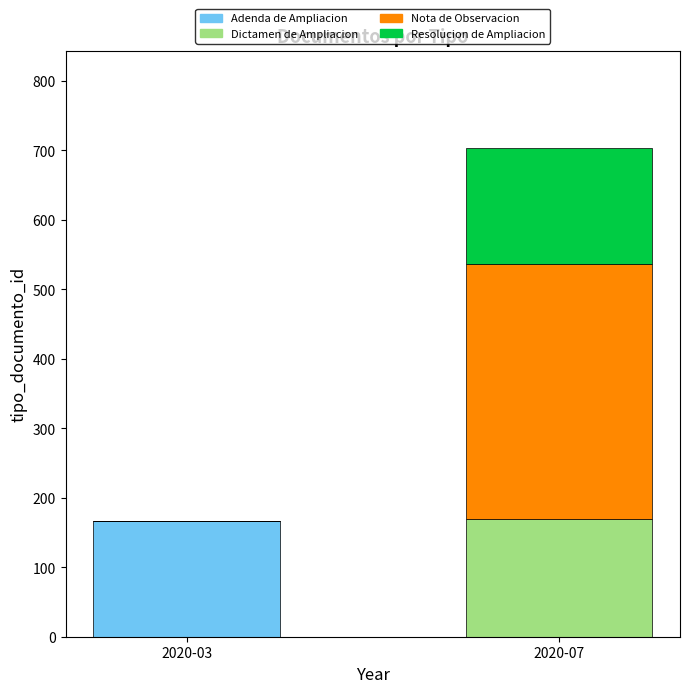

What are all the series names shown in the legend?

Adenda de Ampliacion, Dictamen de Ampliacion, Nota de Observacion, Resolucion de Ampliacion